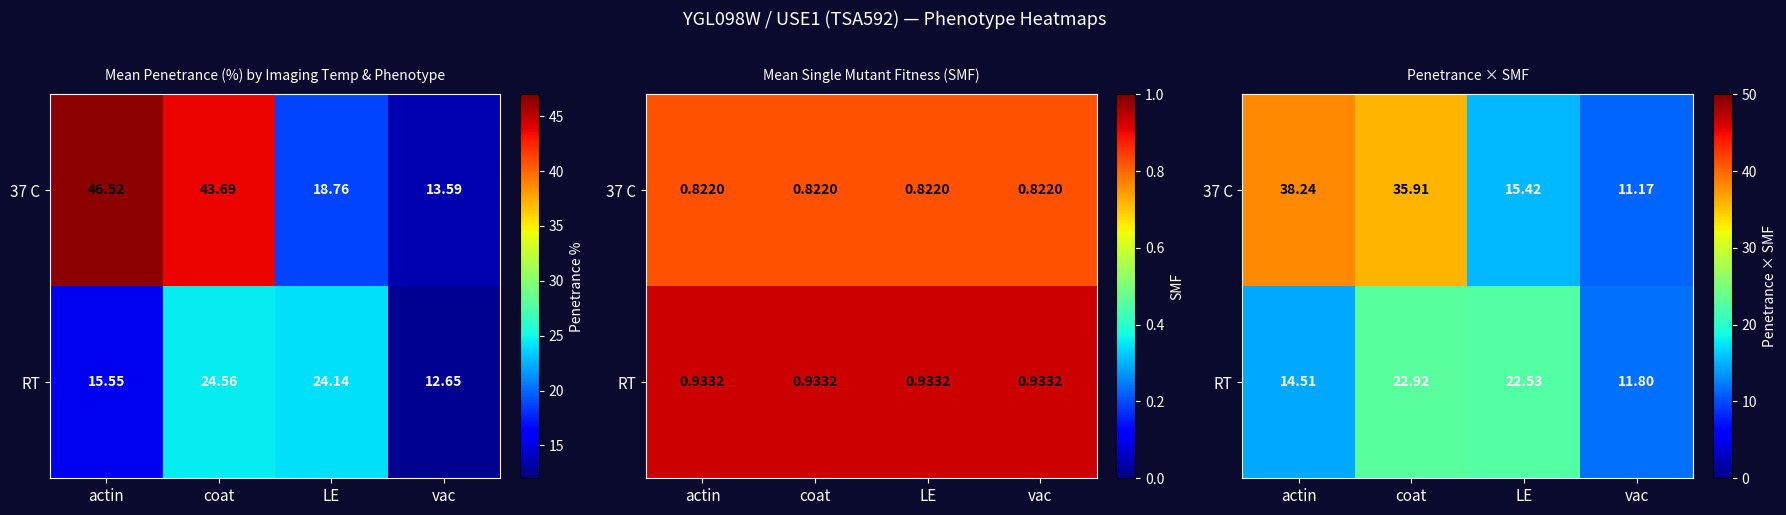

What is the sum of the RT values at vac and LE?

34.3